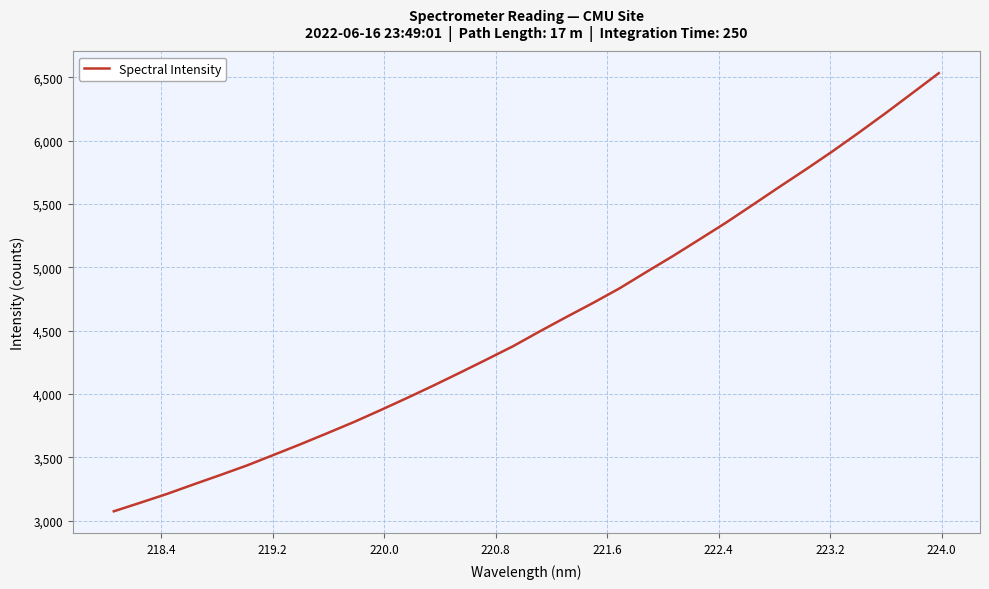

What is the sum of all values?

146099.9